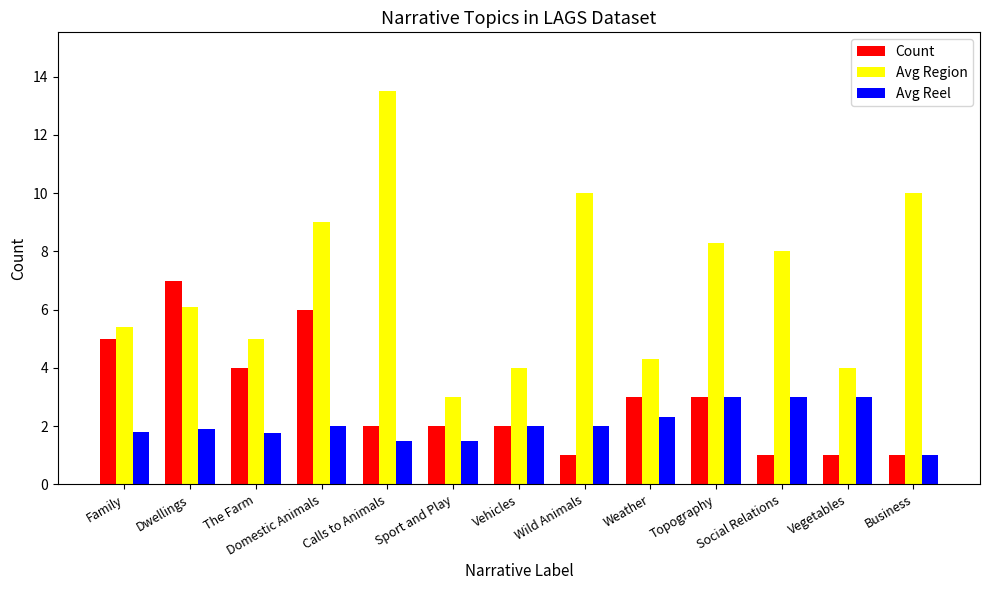

What is the maximum value for Count?

7.0